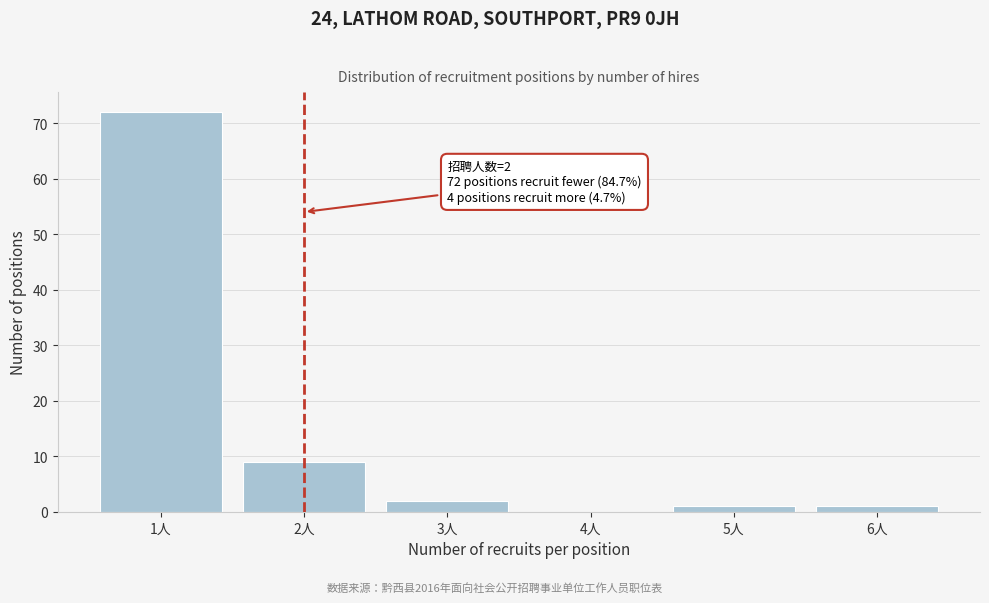

Reading left to right, transcribe all the data shown in this chart.

1人=72	2人=9	3人=2	4人=0	5人=1	6人=1